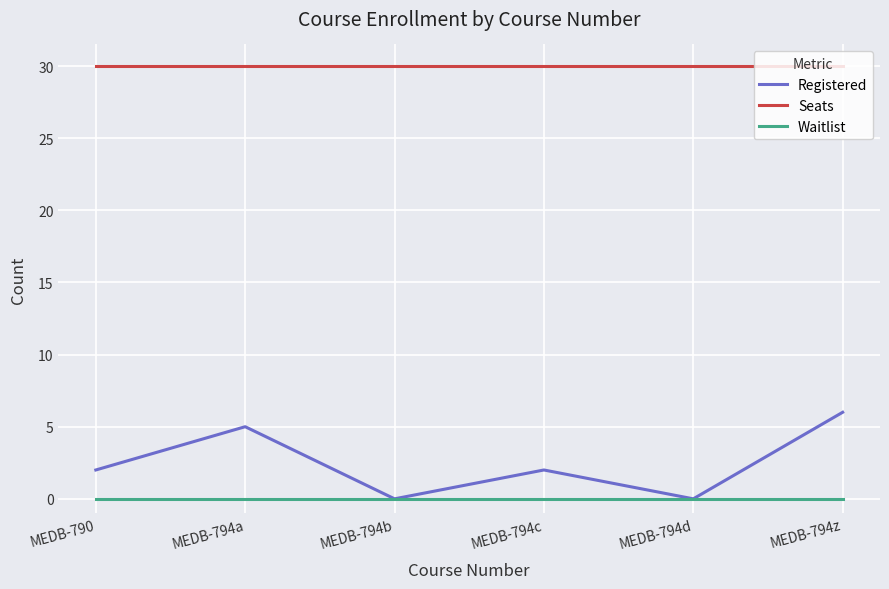

Is the value of Registered at MEDB-794z greater than the value of Seats at MEDB-794c?

No